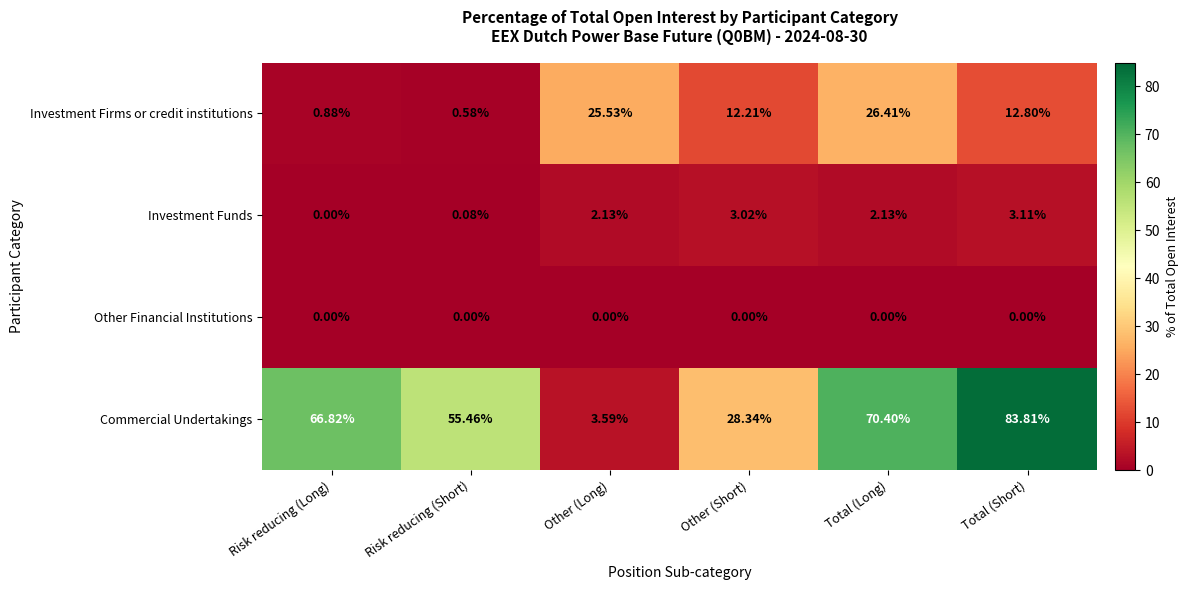

How many distinct data groups are displayed?

4